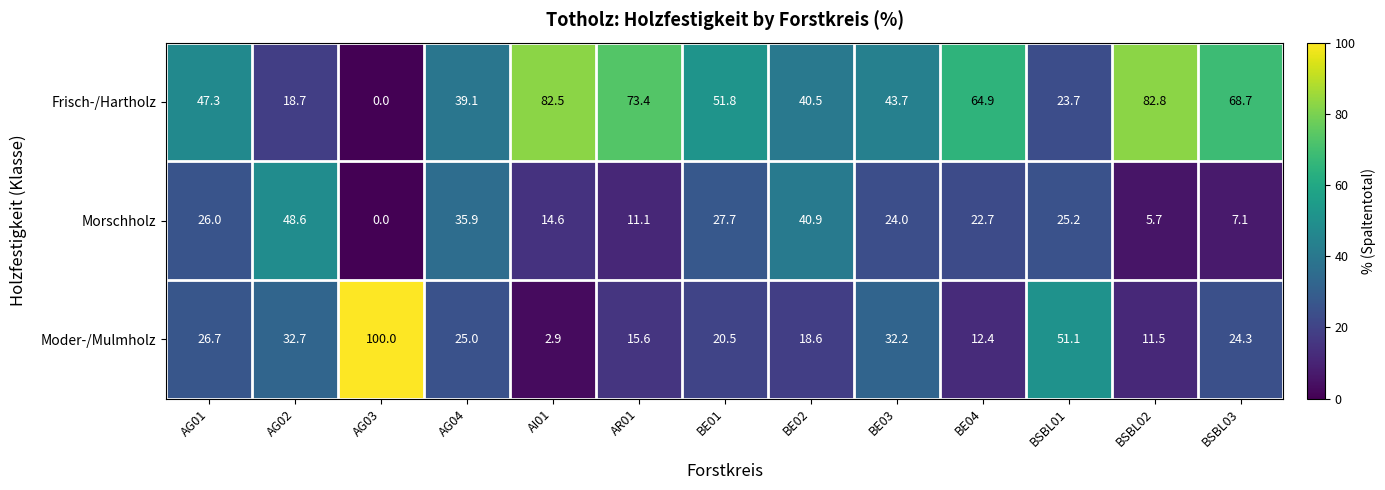

Is it true that Frisch-/Hartholz equals 40.5 at BE02?

True